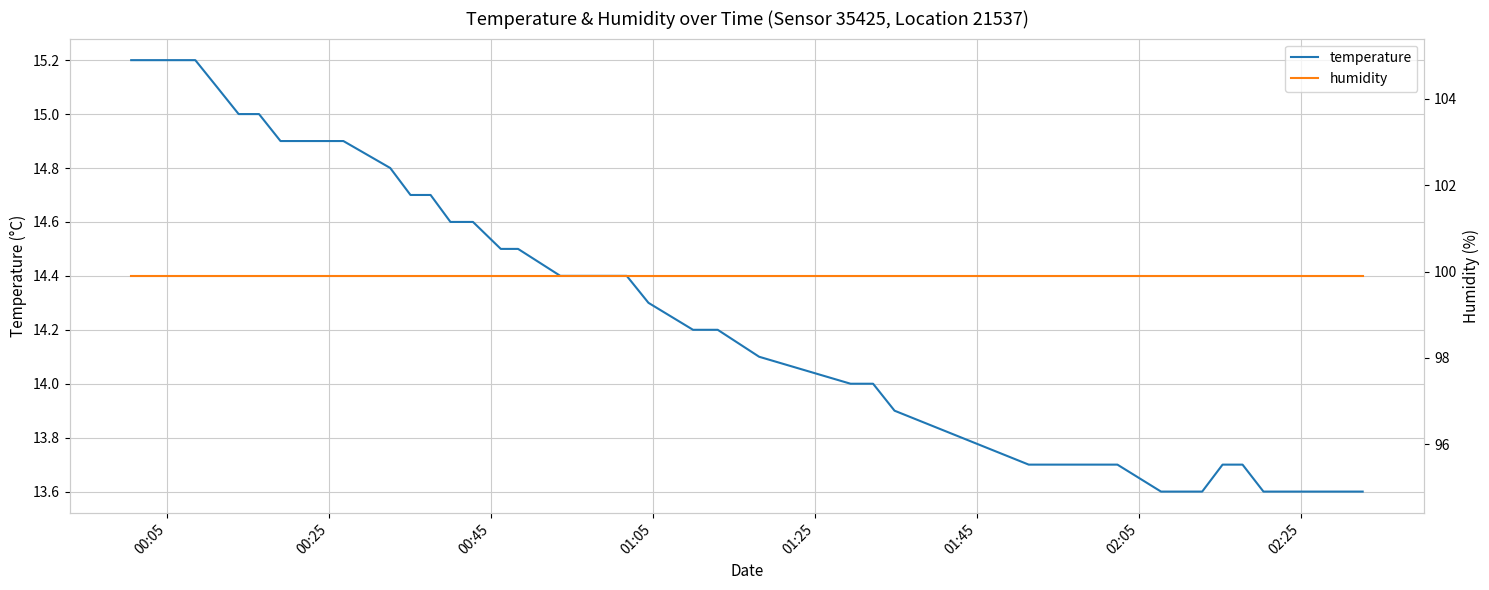

Which series has the largest total across all categories?

humidity